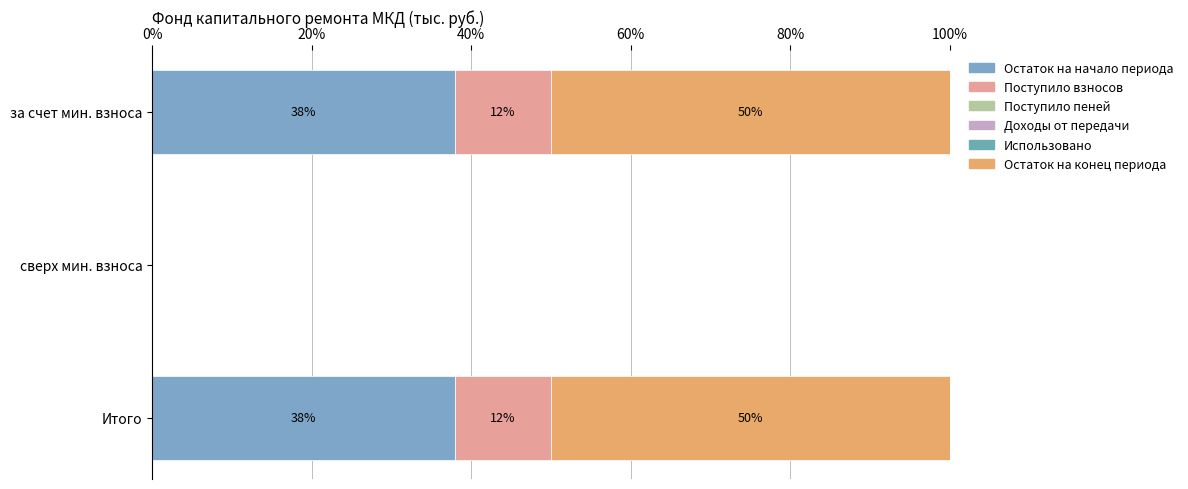

At how many categories does at least one series exceed 16?

2